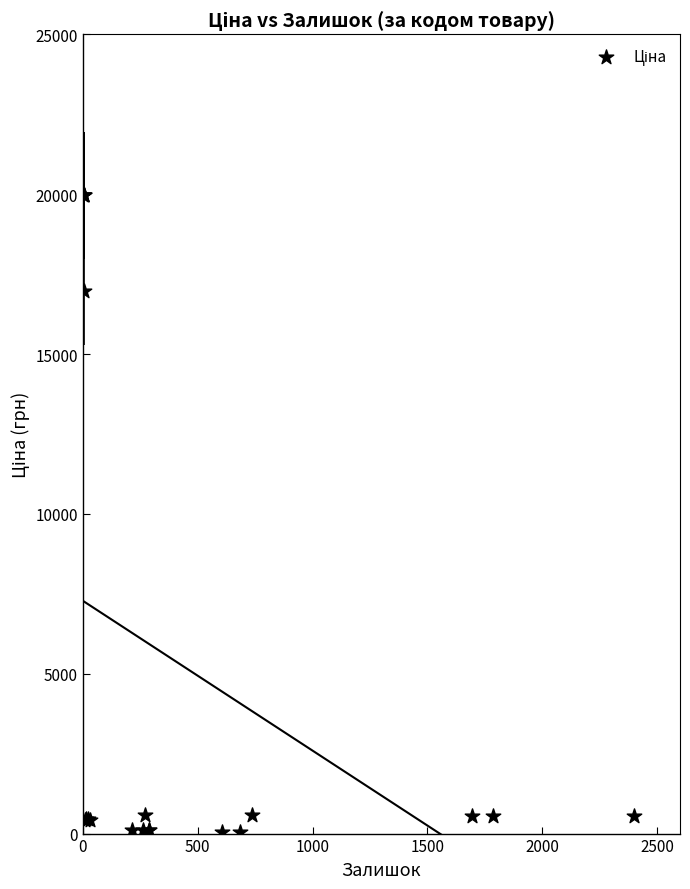

What Y value in the scatter plot is closest to 10010?

16976.3